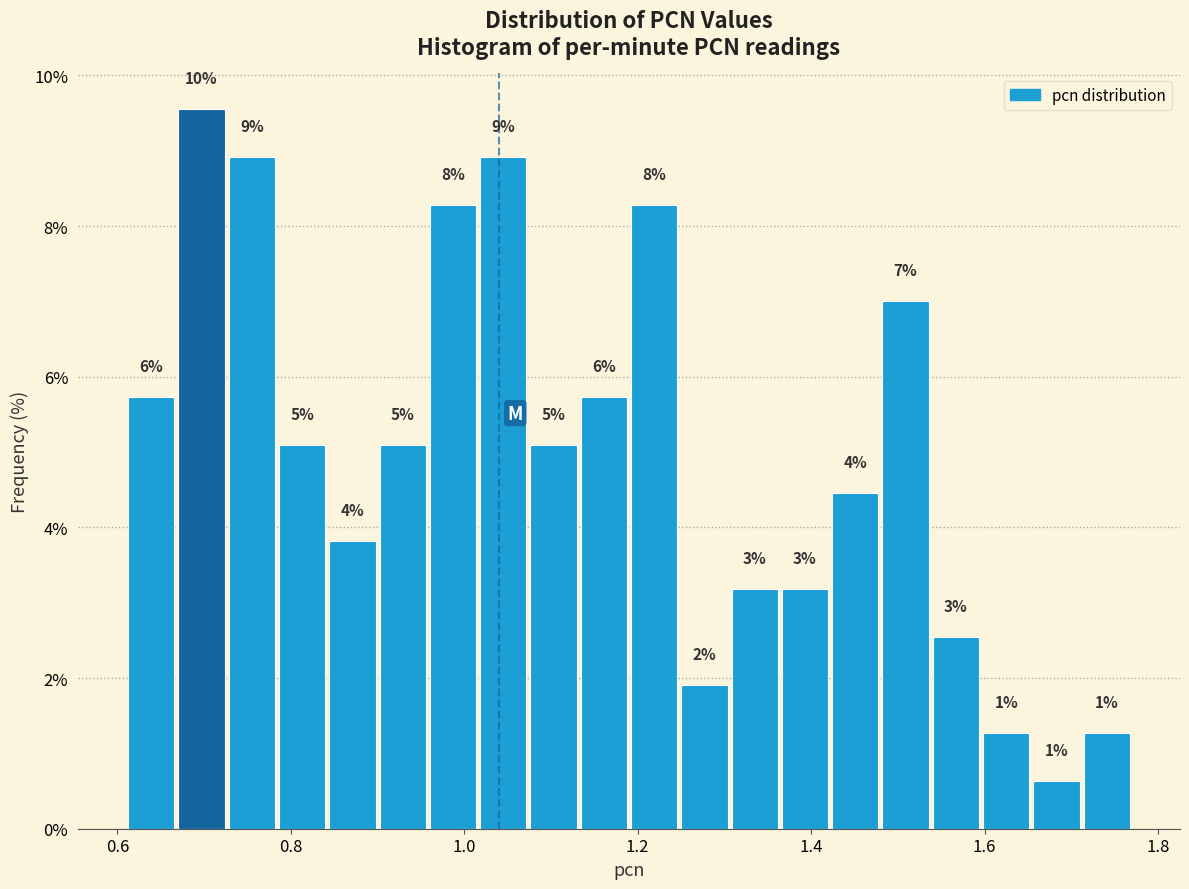

Around what value on the x-axis is the tallest bar? Give the approximate position of its centre, as read against the axis.

0.70